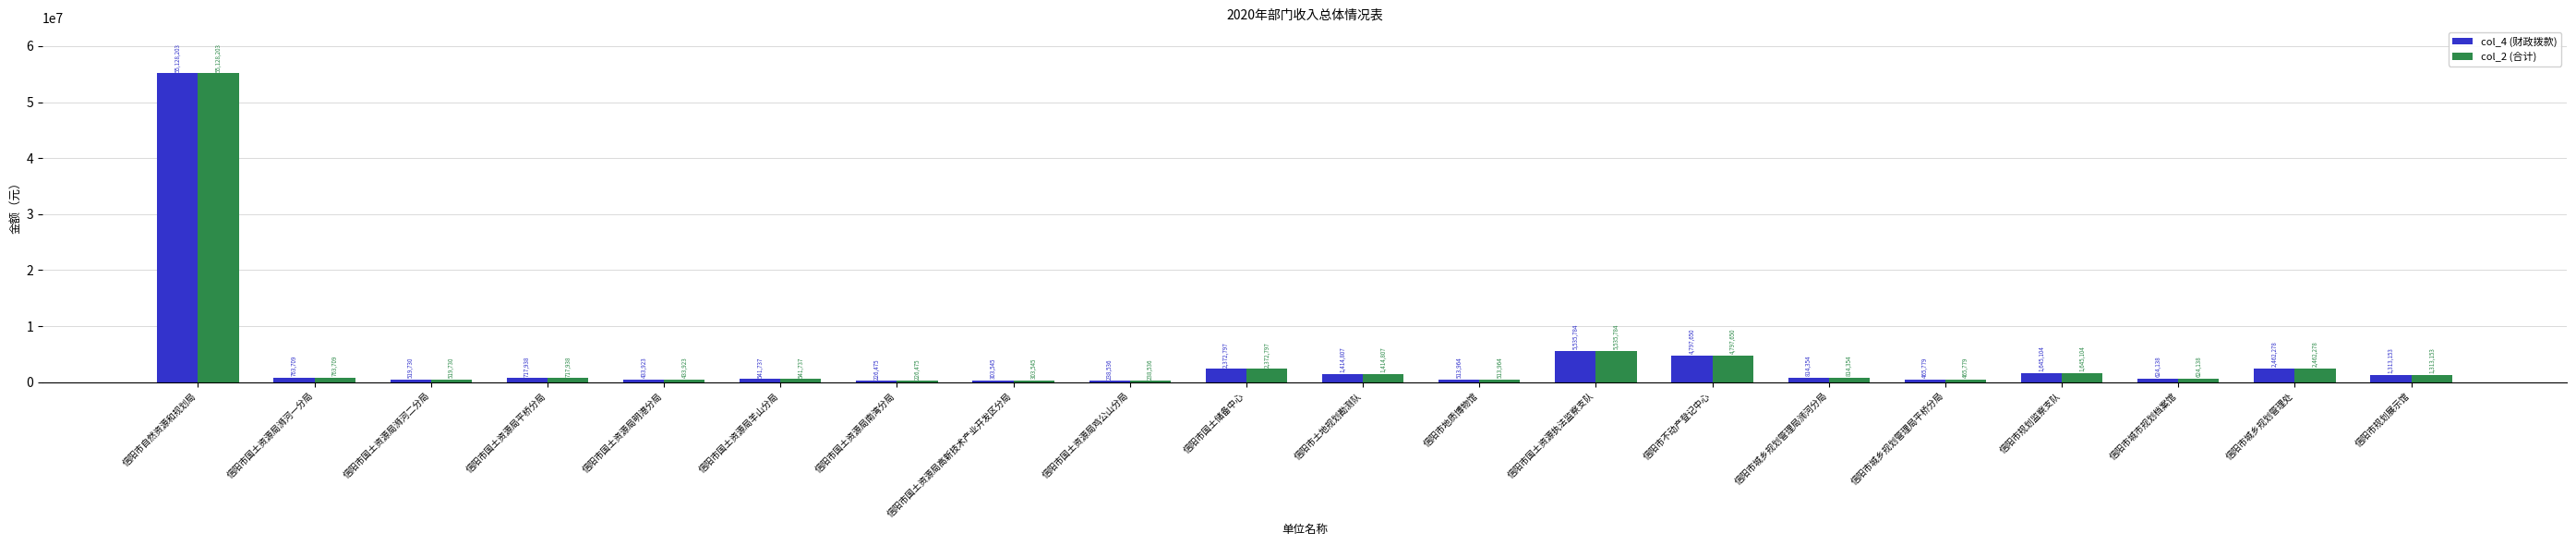

Reading left to right, what are all the values shown in this chart?

col_4 (财政拨款): 55128203	763709	519730	717938	433923	541737	226475	303545	238536	2372797	1414807	513964	5535784	4797650	814354	465779	1645104	624138	2462278	1313153
col_2 (合计): 55128203	763709	519730	717938	433923	541737	226475	303545	238536	2372797	1414807	513964	5535784	4797650	814354	465779	1645104	624138	2462278	1313153